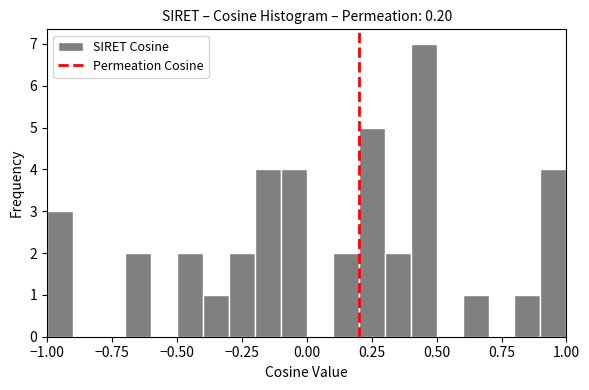

Read against the x-axis, roughly where is the centre of the tallest bar?

0.45